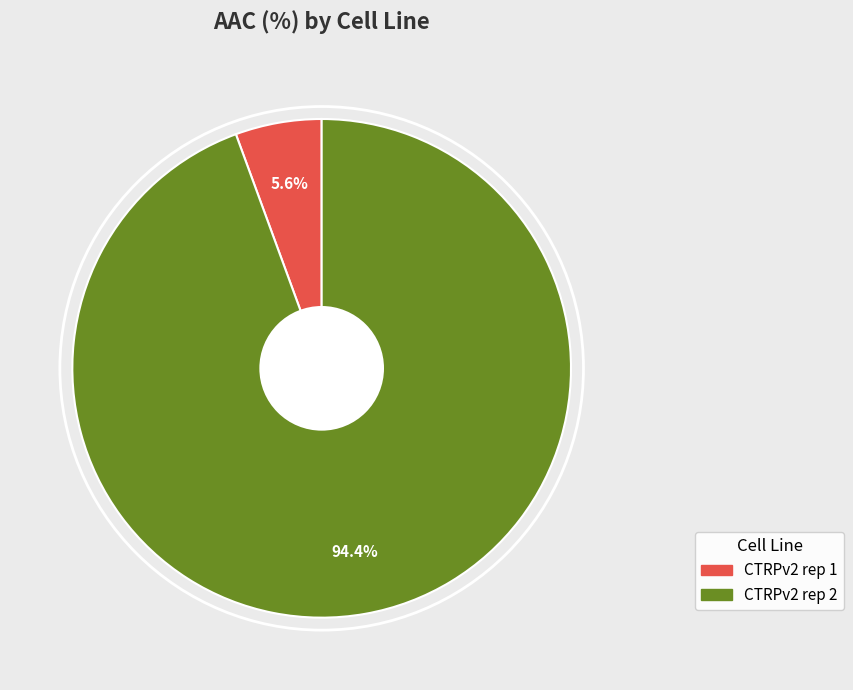

Which category has the biggest portion of the pie?

CTRPv2 rep 2